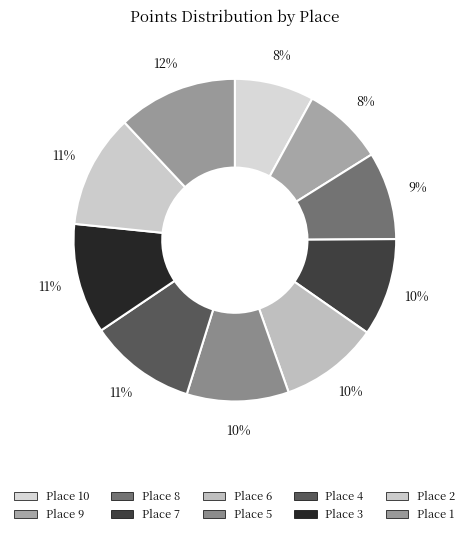

Does any single category account for the majority?

No